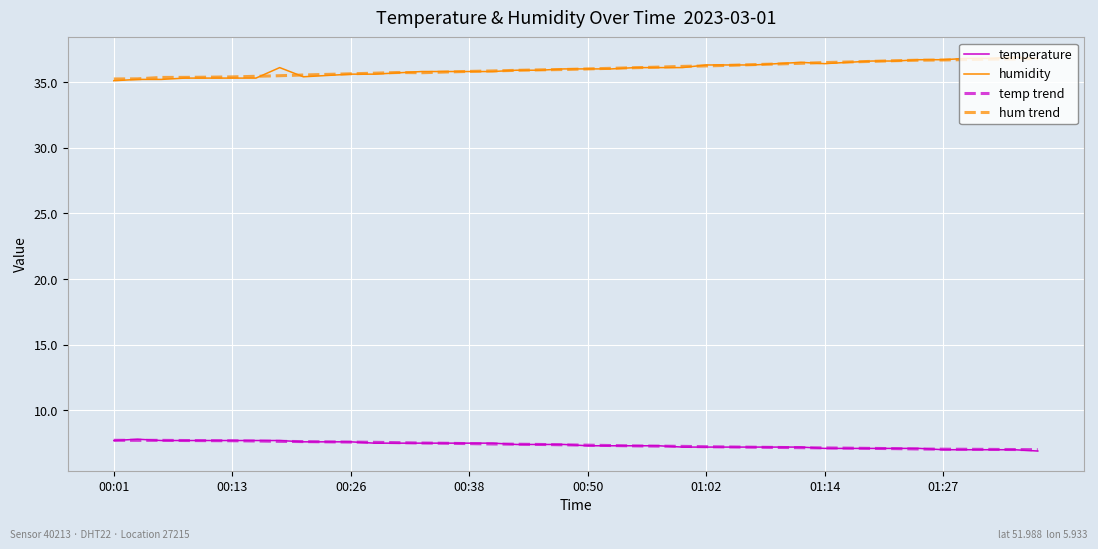

True or false: humidity and temp trend cross at least once.

False